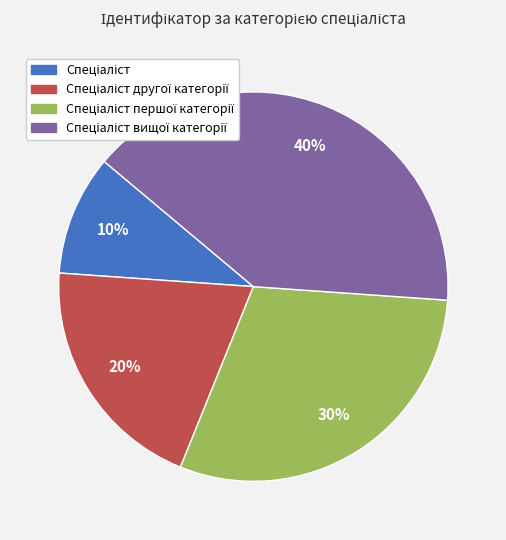

Is there a majority slice in this chart?

No